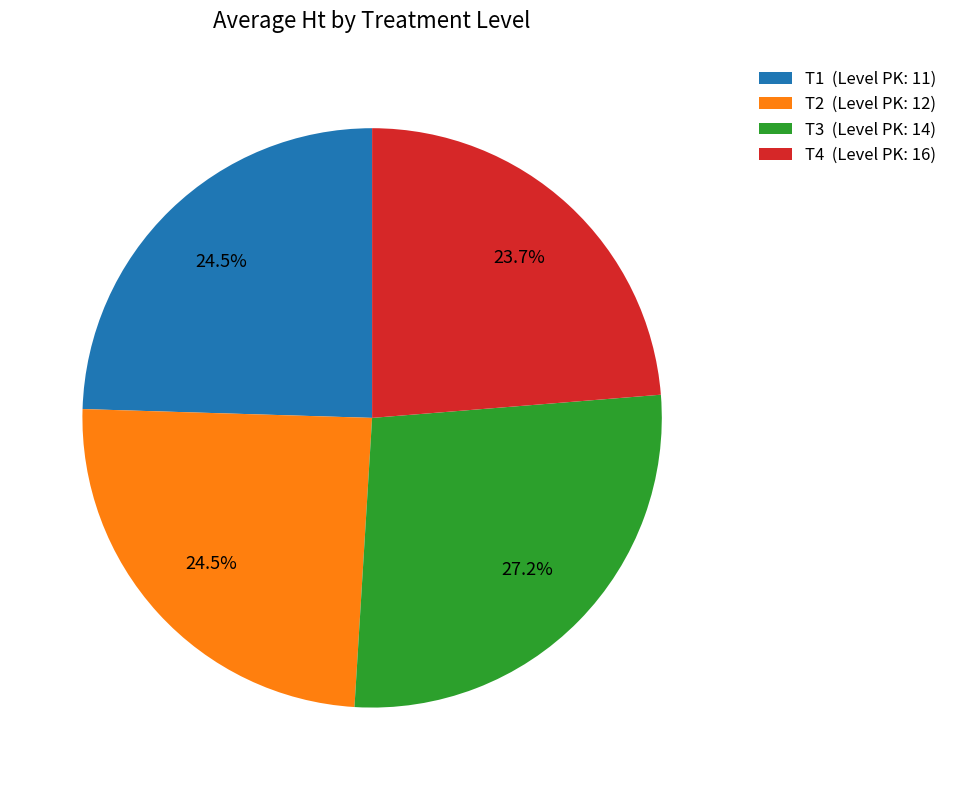

Is the sum of T3 (Level PK: 14) and T4 (Level PK: 16) greater than half?

Yes